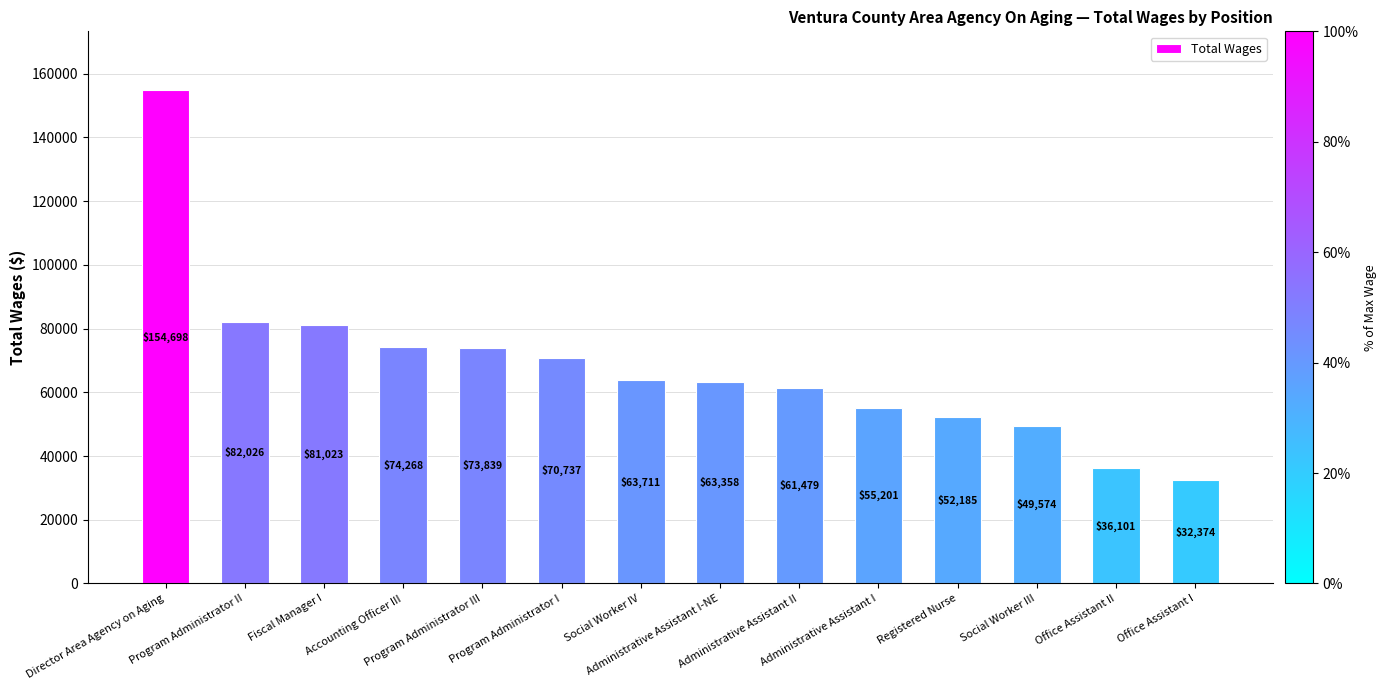

The value at Social Worker III is 66694. True or false?

False